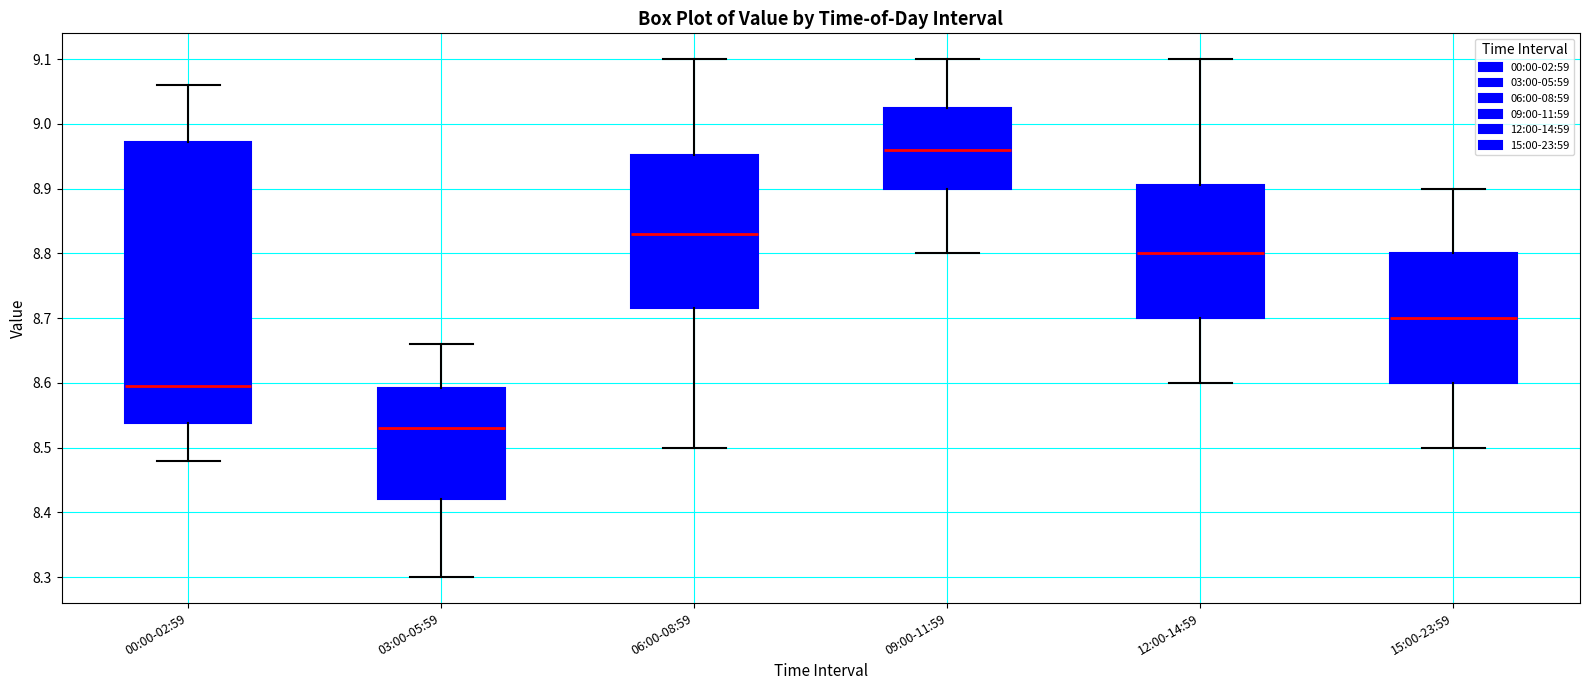

Where does the lower whisker of the box for 09:00-11:59 end on the y-axis? The values are not printed on the chart, so give them approximately, as read against the axis.

8.80